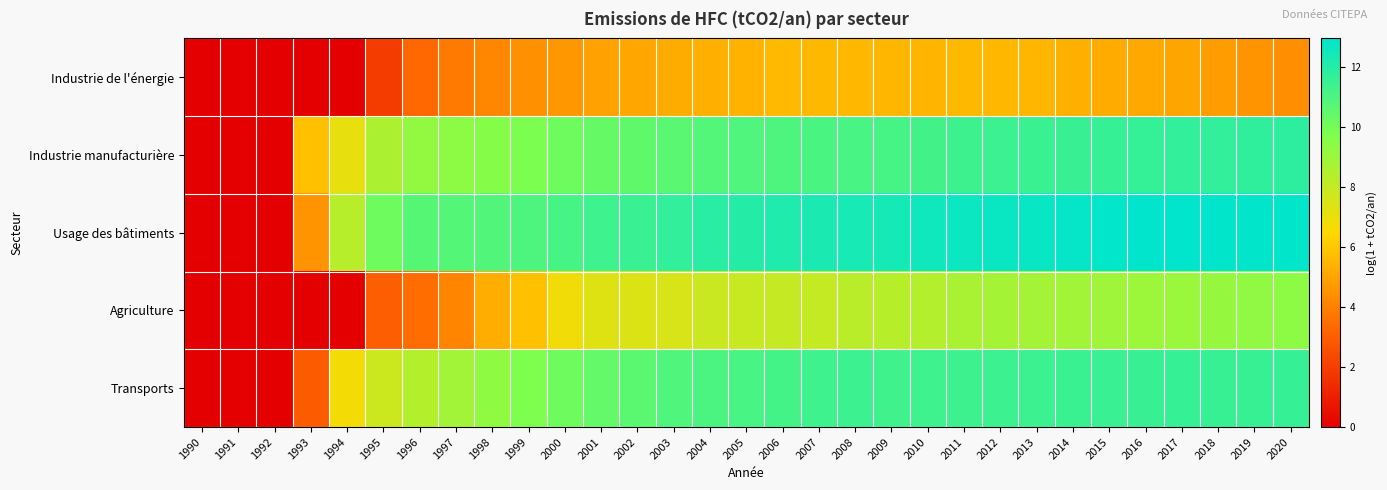

Reading left to right, what are all the values shown in this chart?

Industrie de l'énergie: 1990=0.0	1991=0.0	1992=0.0	1993=0.0	1994=0.0	1995=1.9	1996=3.3	1997=3.8	1998=4.2	1999=4.5	2000=4.7	2001=4.9	2002=5.1	2003=5.2	2004=5.3	2005=5.4	2006=5.6	2007=5.6	2008=5.5	2009=5.5	2010=5.5	2011=5.6	2012=5.5	2013=5.5	2014=5.3	2015=5.2	2016=5.1	2017=5.0	2018=4.8	2019=4.5	2020=4.4
Industrie manufacturière: 1990=0.0	1991=0.0	1992=0.0	1993=5.8	1994=7.1	1995=8.6	1996=9.2	1997=9.4	1998=9.6	1999=9.8	2000=10.1	2001=10.4	2002=10.5	2003=10.7	2004=10.8	2005=10.9	2006=11.0	2007=11.0	2008=11.1	2009=11.2	2010=11.3	2011=11.4	2012=11.4	2013=11.5	2014=11.5	2015=11.6	2016=11.6	2017=11.7	2018=11.7	2019=11.7	2020=11.8
Usage des bâtiments: 1990=0.0	1991=0.0	1992=0.0	1993=4.5	1994=8.3	1995=10.1	1996=10.8	1997=10.8	1998=10.9	1999=11.0	2000=11.2	2001=11.4	2002=11.5	2003=11.7	2004=11.9	2005=12.0	2006=12.1	2007=12.3	2008=12.3	2009=12.4	2010=12.5	2011=12.6	2012=12.7	2013=12.8	2014=12.8	2015=12.9	2016=12.9	2017=13.0	2018=12.9	2019=12.9	2020=12.9
Agriculture: 1990=0.0	1991=0.0	1992=0.0	1993=0.0	1994=0.0	1995=3.0	1996=3.4	1997=4.1	1998=5.3	1999=5.8	2000=6.8	2001=7.3	2002=7.4	2003=7.5	2004=7.8	2005=7.9	2006=7.9	2007=8.0	2008=8.2	2009=8.3	2010=8.4	2011=8.7	2012=8.7	2013=8.8	2014=8.9	2015=8.9	2016=9.0	2017=9.1	2018=9.1	2019=9.3	2020=9.3
Transports: 1990=0.0	1991=0.0	1992=0.0	1993=2.9	1994=6.8	1995=7.8	1996=8.4	1997=8.9	1998=9.3	1999=9.7	2000=10.2	2001=10.4	2002=10.7	2003=10.9	2004=11.0	2005=11.1	2006=11.2	2007=11.4	2008=11.4	2009=11.3	2010=11.3	2011=11.4	2012=11.4	2013=11.4	2014=11.5	2015=11.5	2016=11.5	2017=11.5	2018=11.5	2019=11.5	2020=11.5